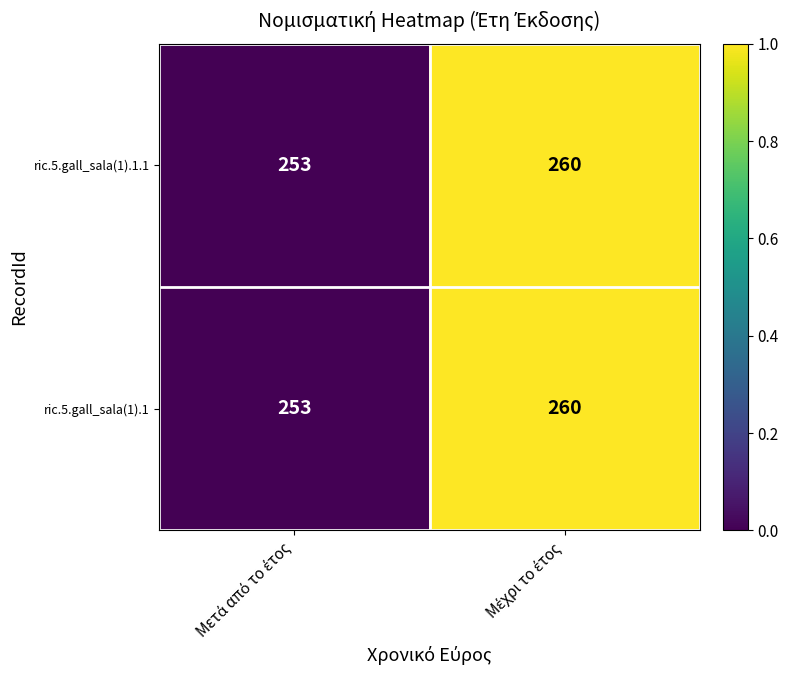

What is the difference between the maximum and minimum values in the ric.5.gall_sala(1).1 series?

7